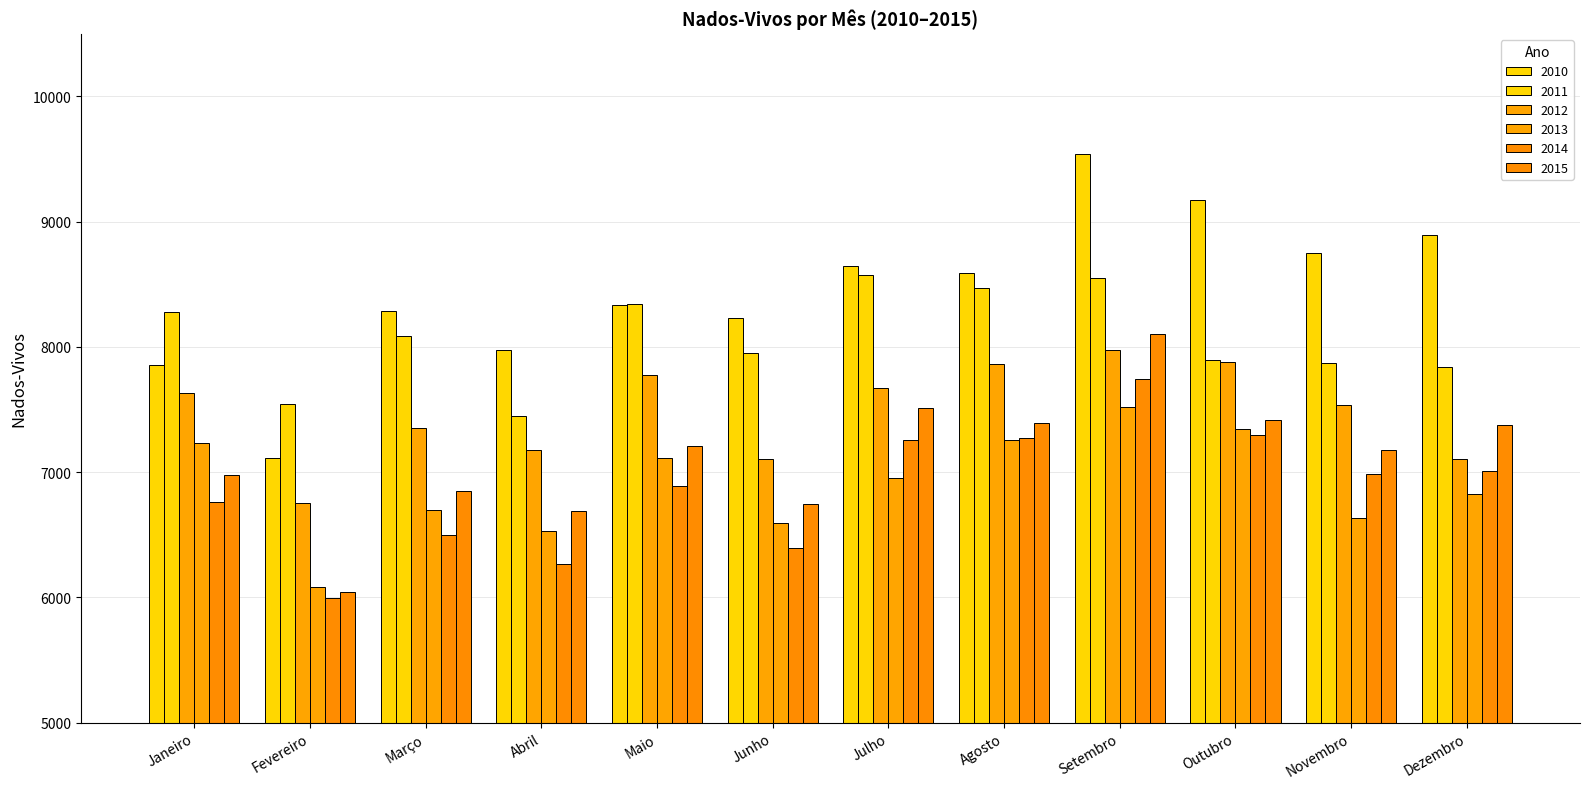

What is the value of the 2010 bar at the 11th from the left?

8748